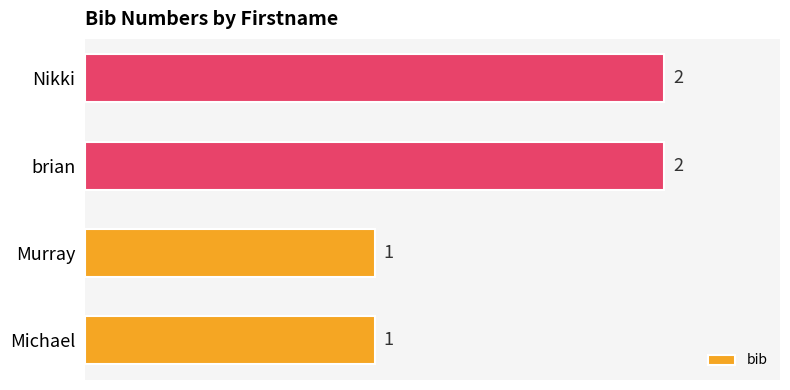

How many bars are there in total?

4